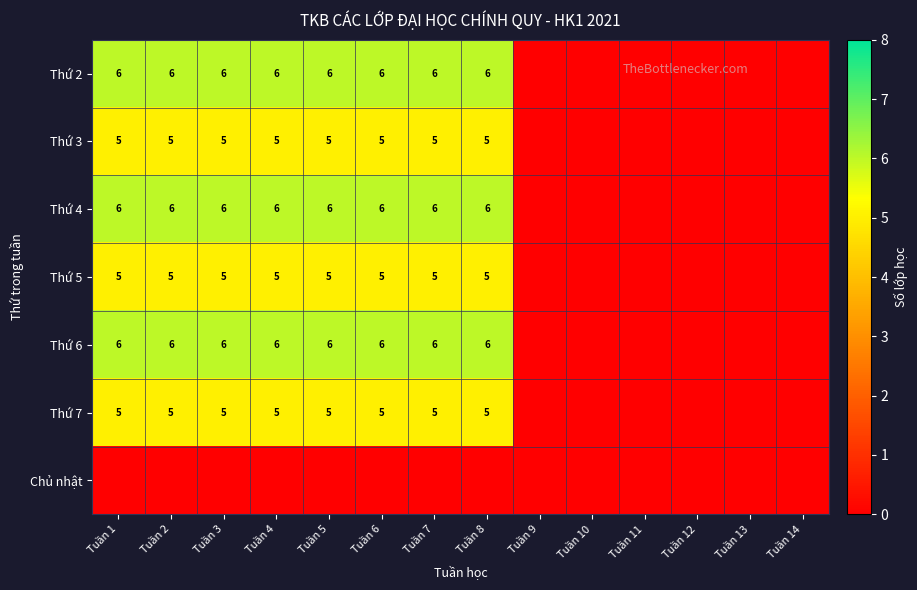

Is it true that Thứ 6 equals 6 at Tuần 1?

True